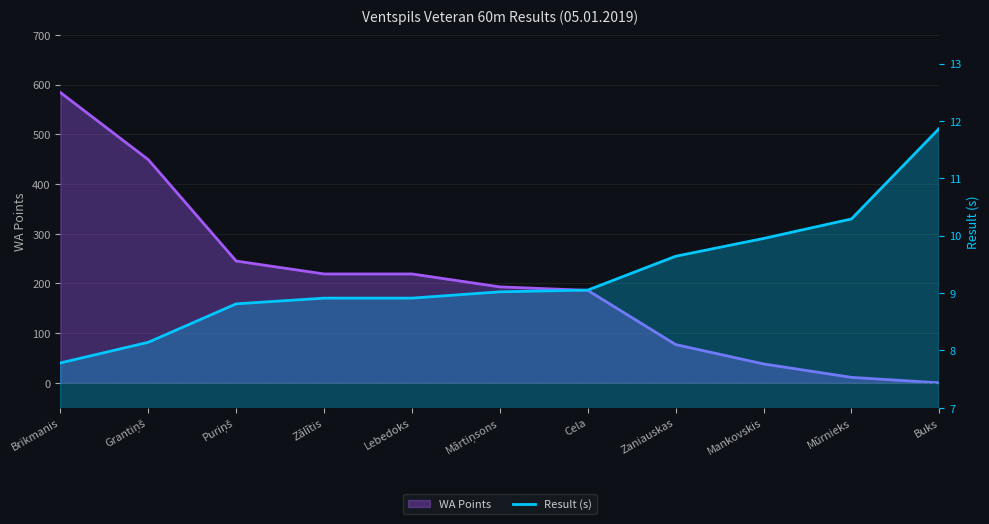

True or false: there are more than 2 points higher than both neighbors.

False